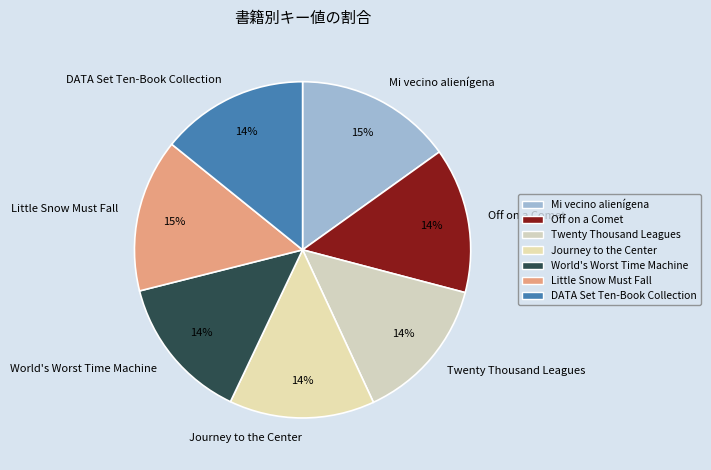

The Journey to the Center slice represents 20% of the pie. True or false?

False